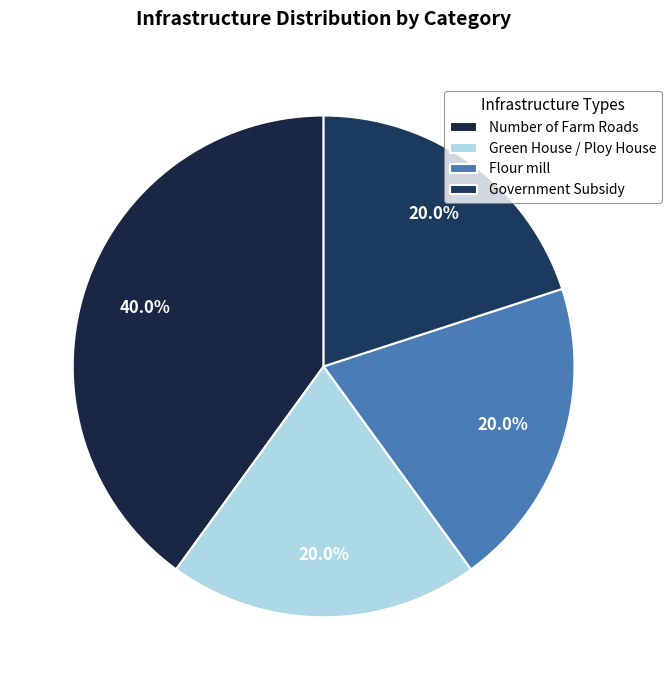

Count the number of slices in the pie.

4